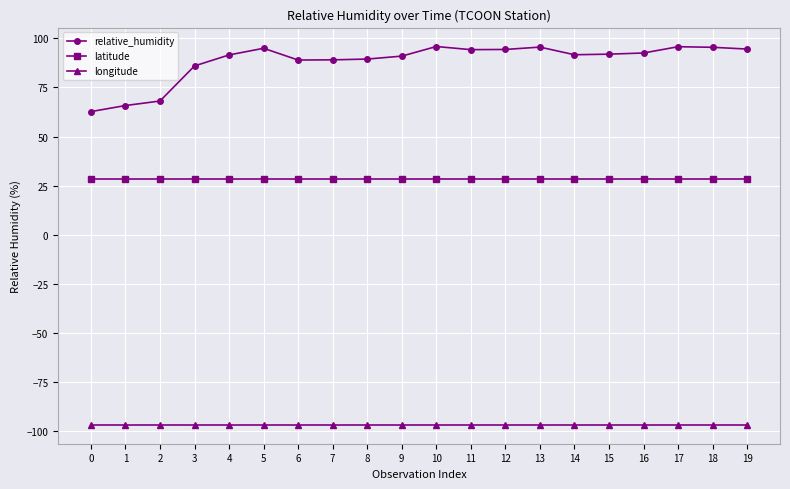

Count the number of categories in the chart.

20